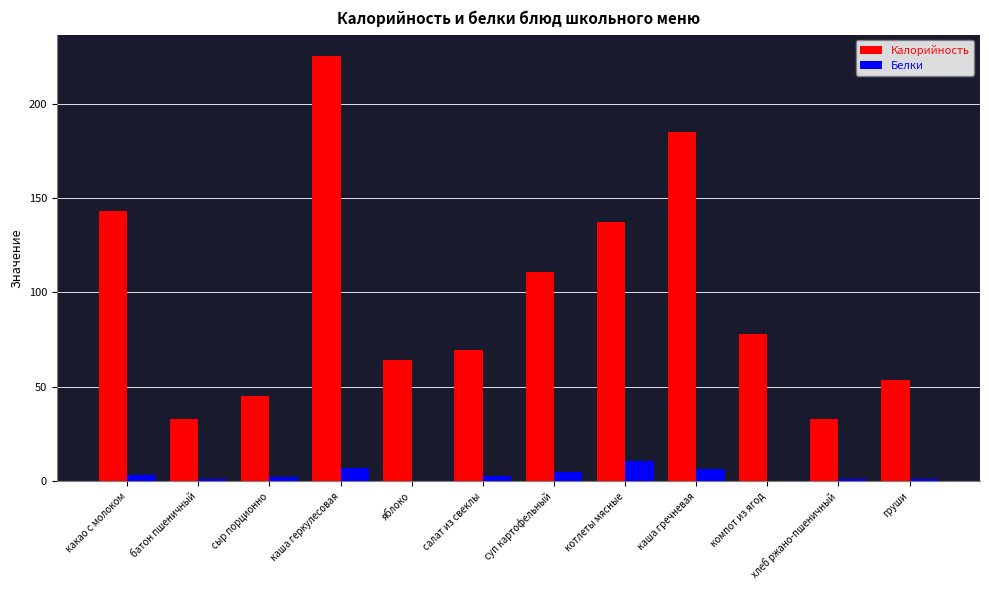

What is the sum of all Белки values?

41.9